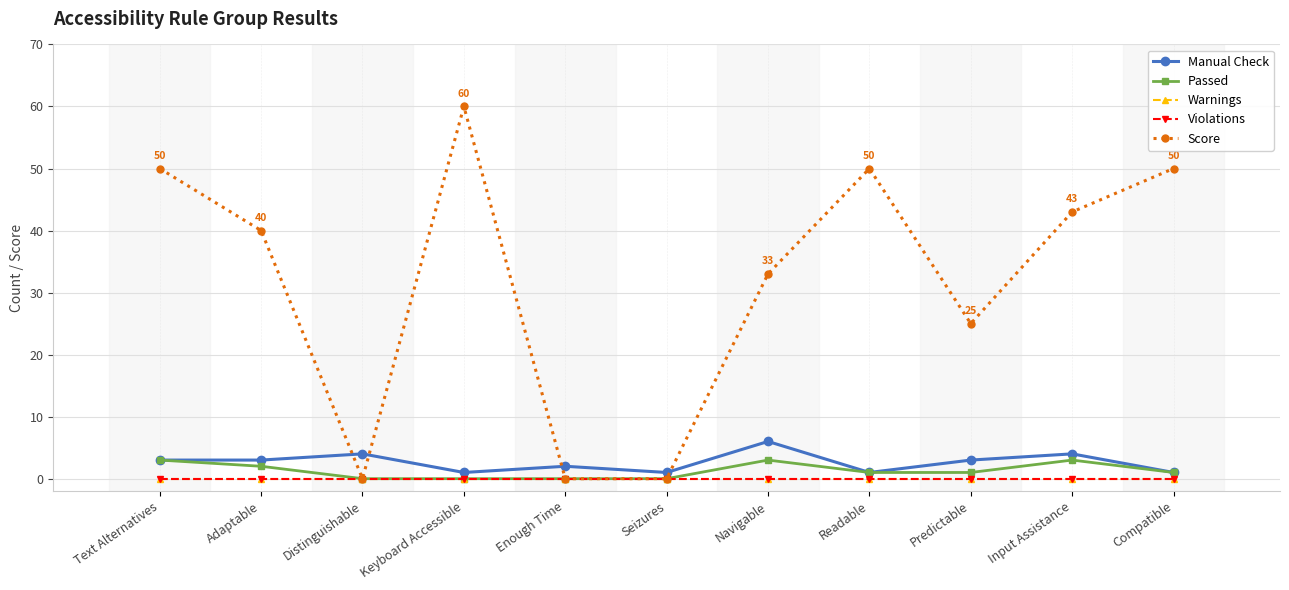

What position from the left is Predictable?

9